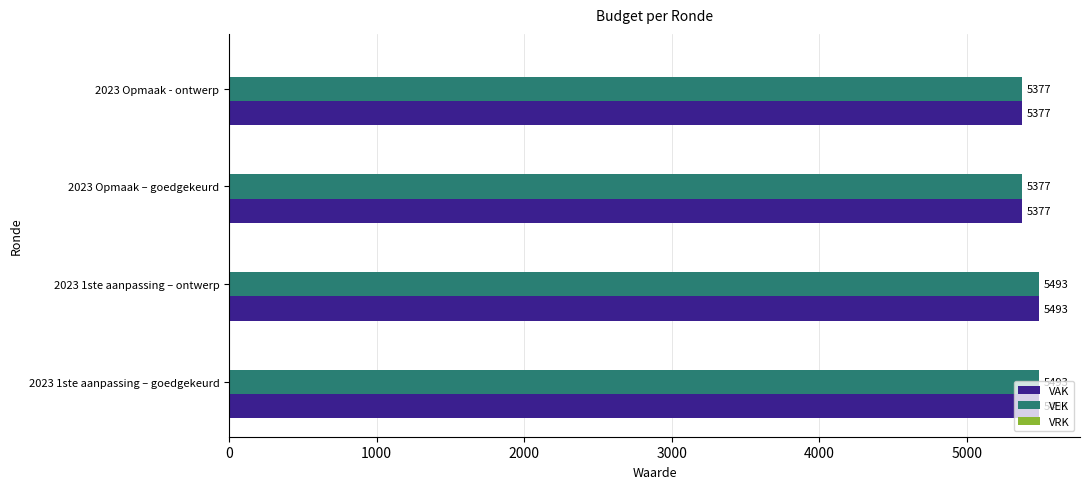

Is it true that VEK equals 3308 at 2023 Opmaak - ontwerp?

False